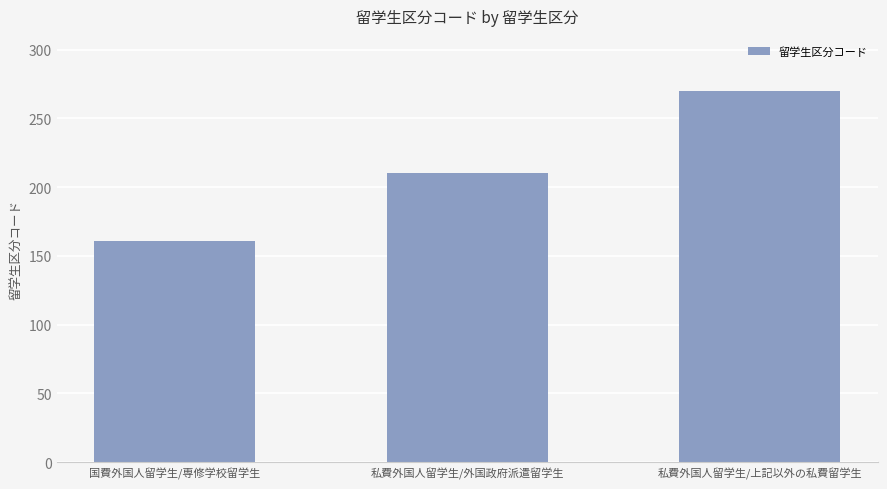

Rank the categories by value from highest to lowest.

私費外国人留学生/上記以外の私費留学生, 私費外国人留学生/外国政府派遣留学生, 国費外国人留学生/専修学校留学生